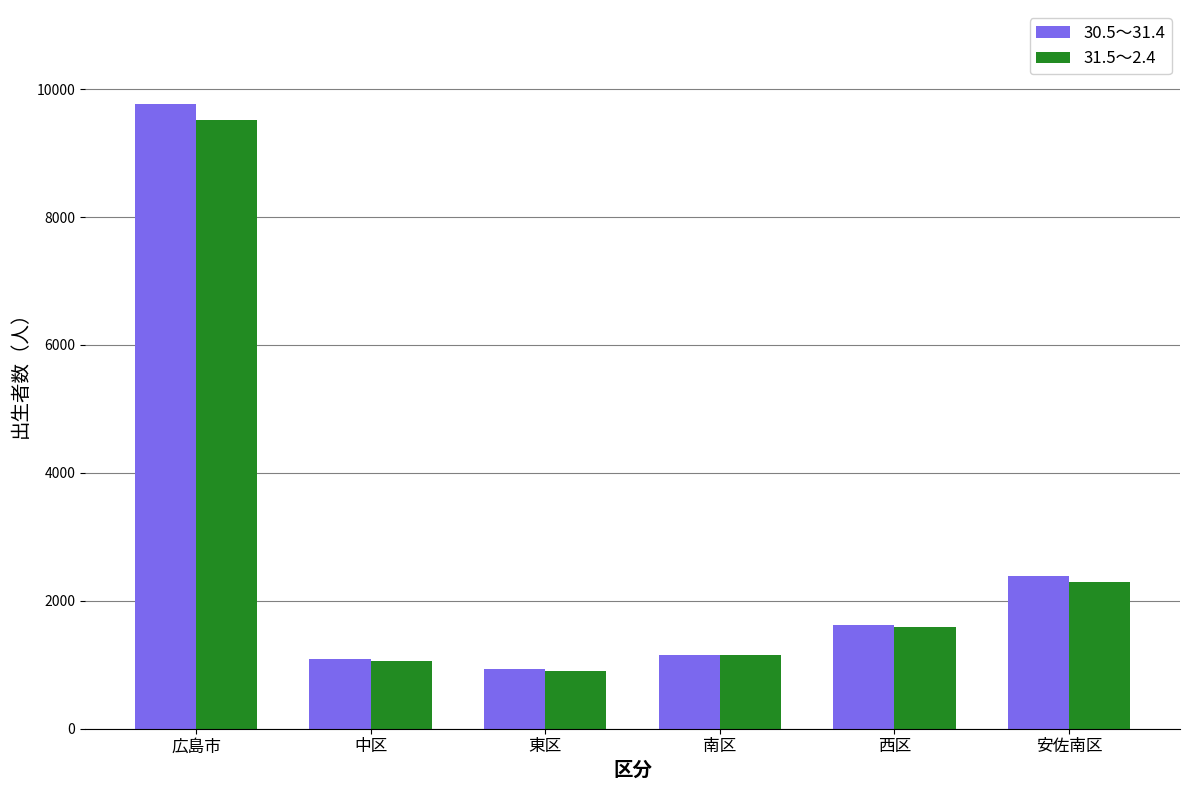

At which label is 30.5～31.4 closest to 5352?

安佐南区